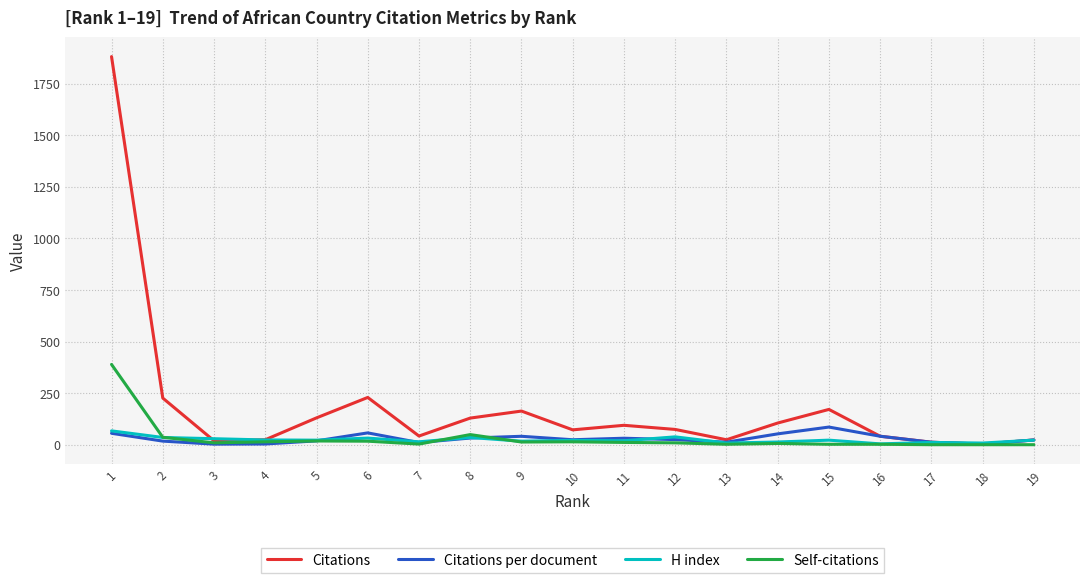

What is the highest value of the Citations series?

1881.0